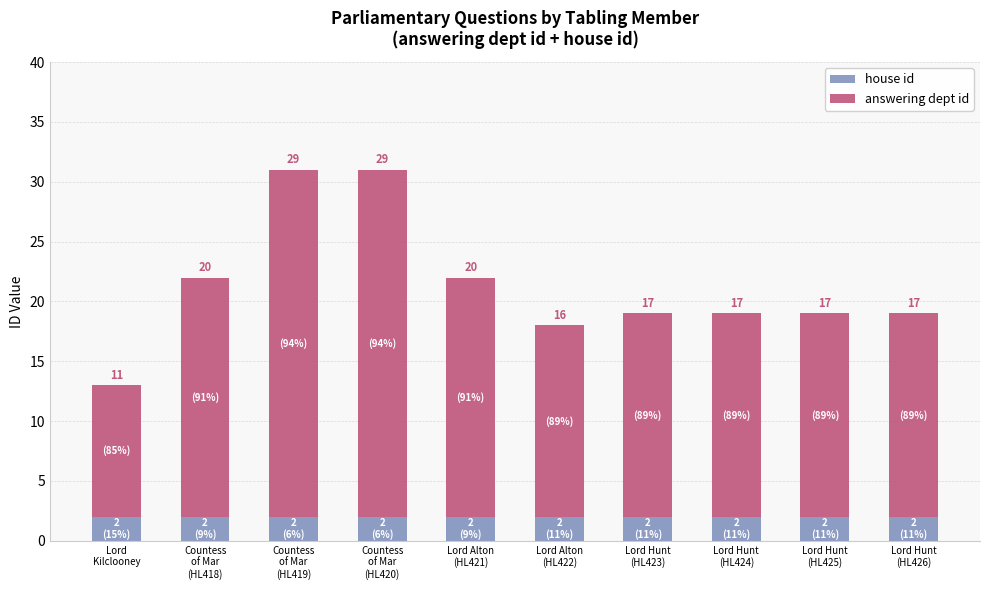

Reading left to right, list the values for the house id series.

2	2	2	2	2	2	2	2	2	2